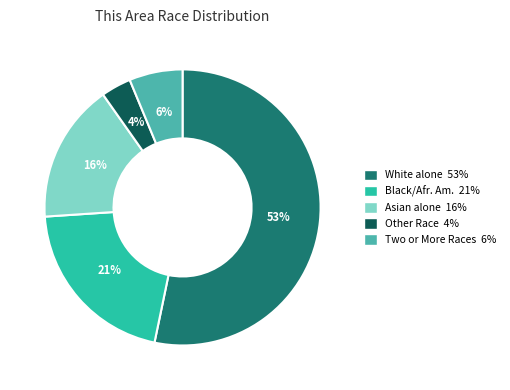

Do Other Race 4% and Two or More Races 6% together represent more than half of the pie?

No